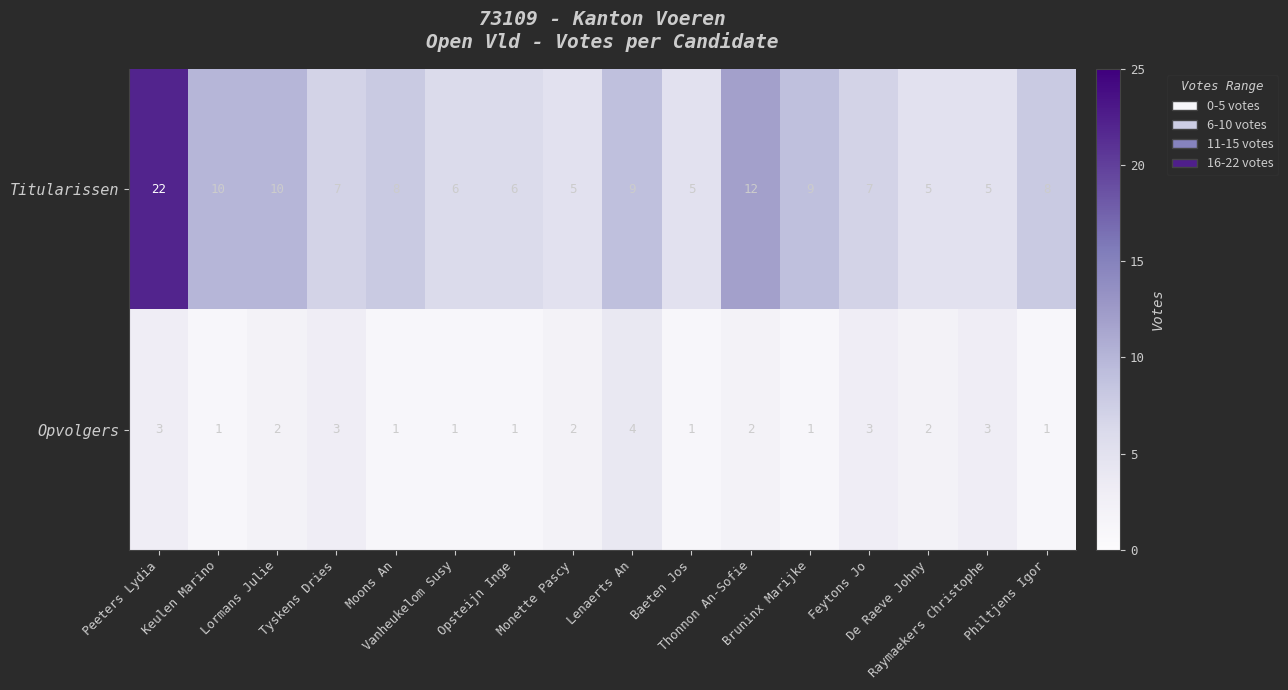

At Moons An, list the series in order from smallest to largest.

Opvolgers, Titularissen